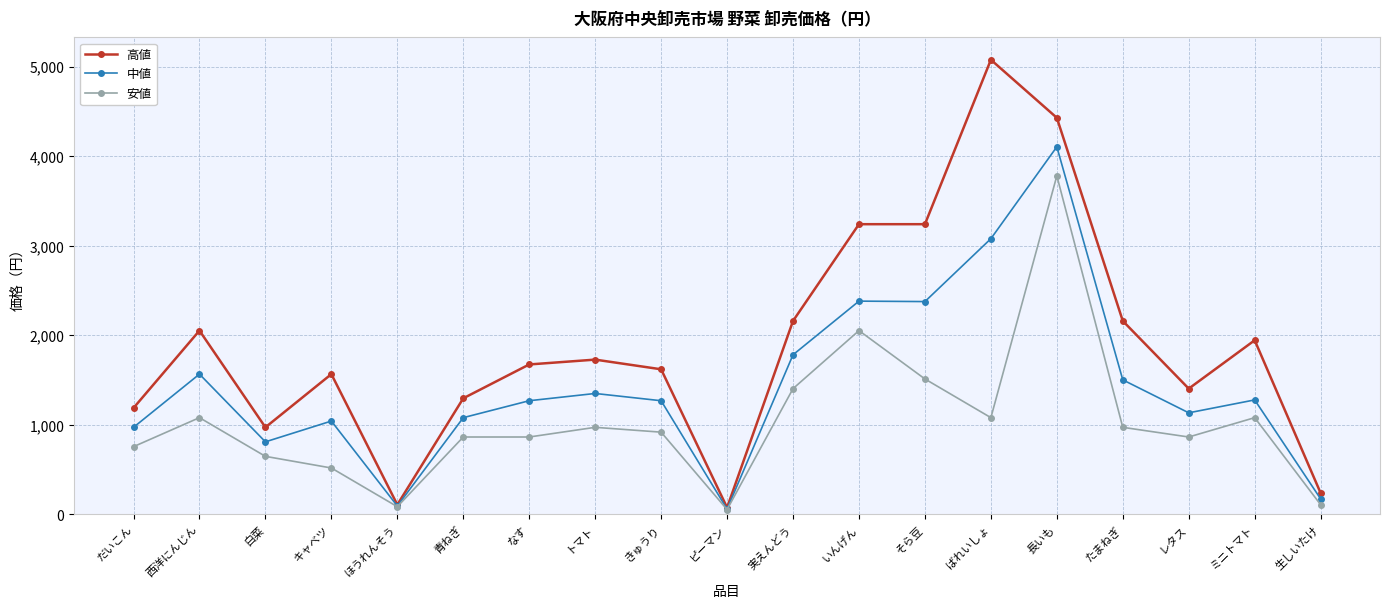

What is the label of the 5th point from the right?

長いも